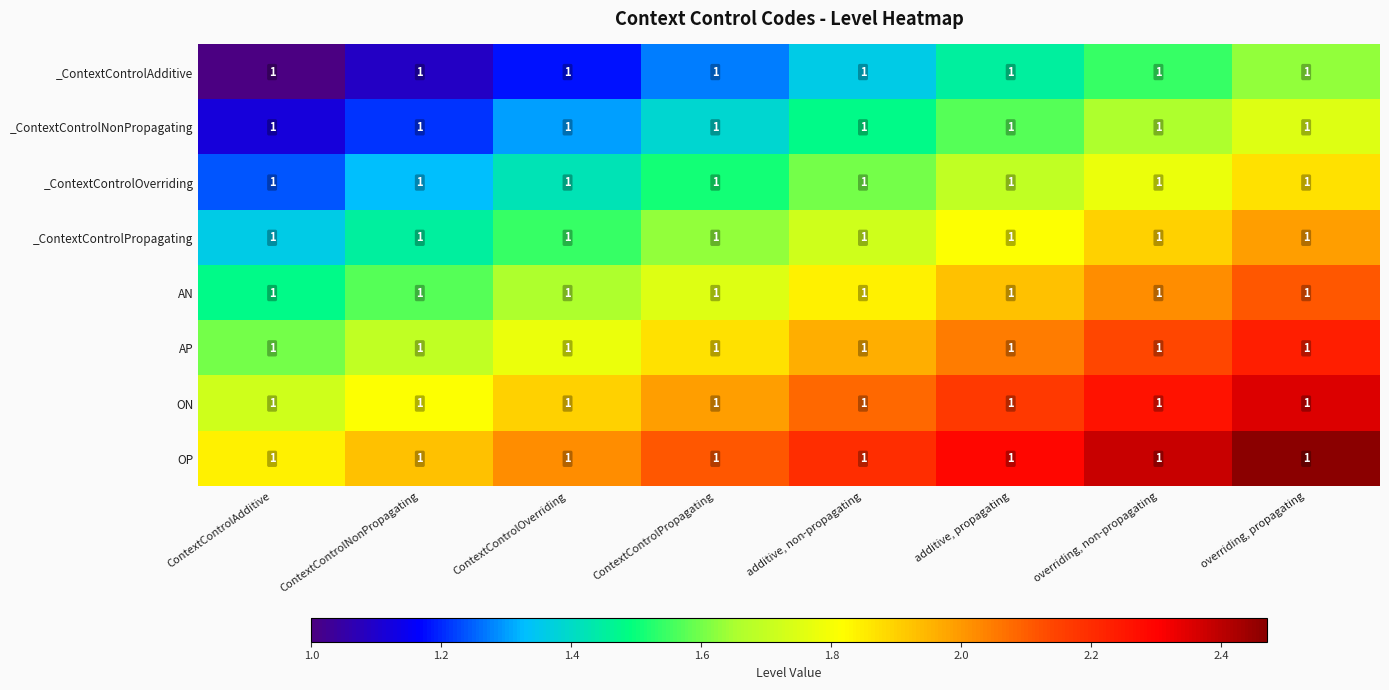

How many values in the ON series are below 2?

4